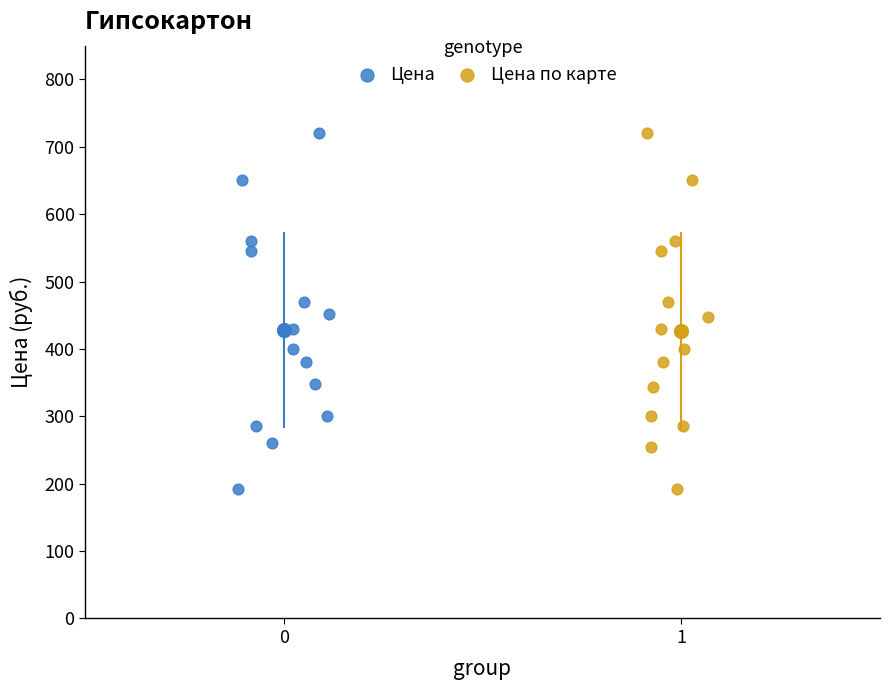

What are all the series names shown in the legend?

Цена, Цена по карте